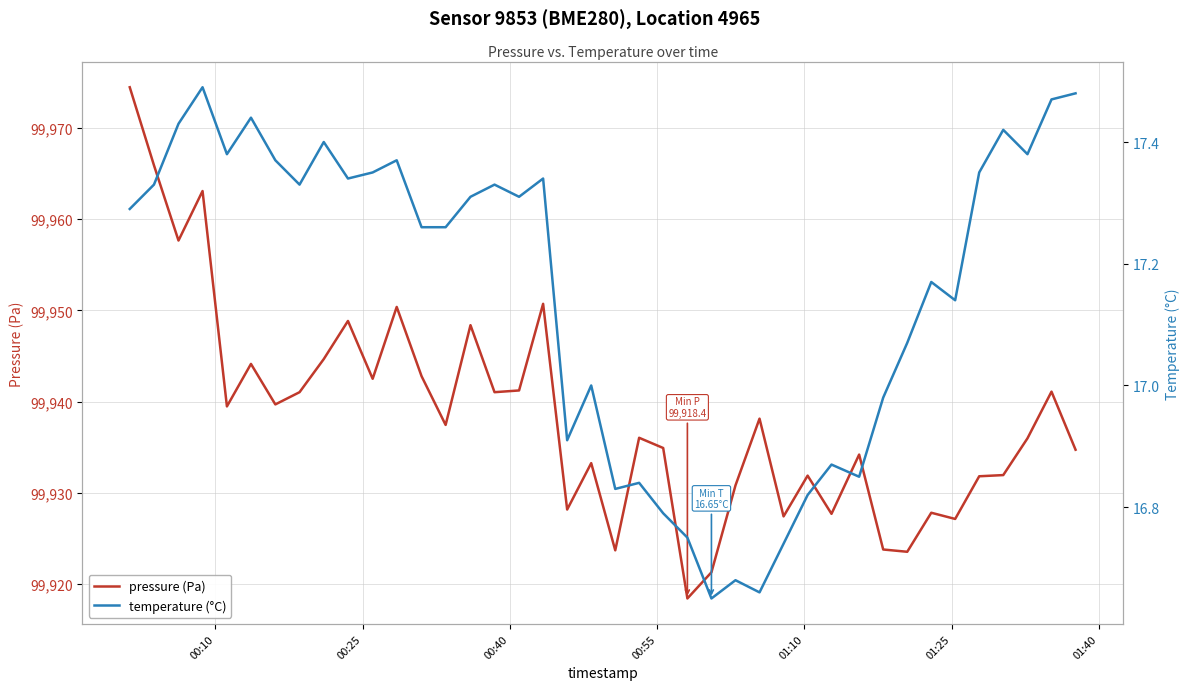

What is the maximum value for pressure (Pa)?

99974.5